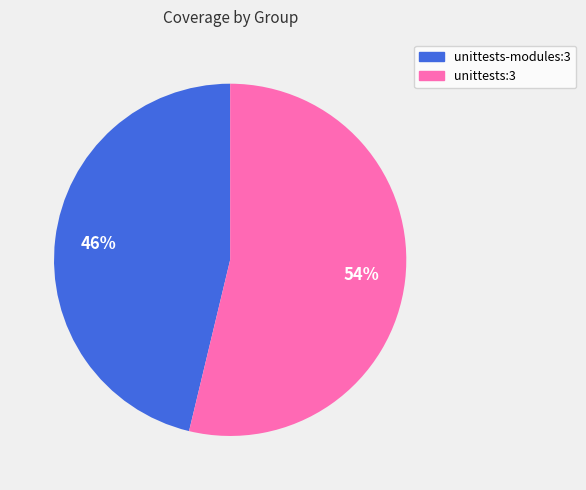

How many segments does this pie chart have?

2